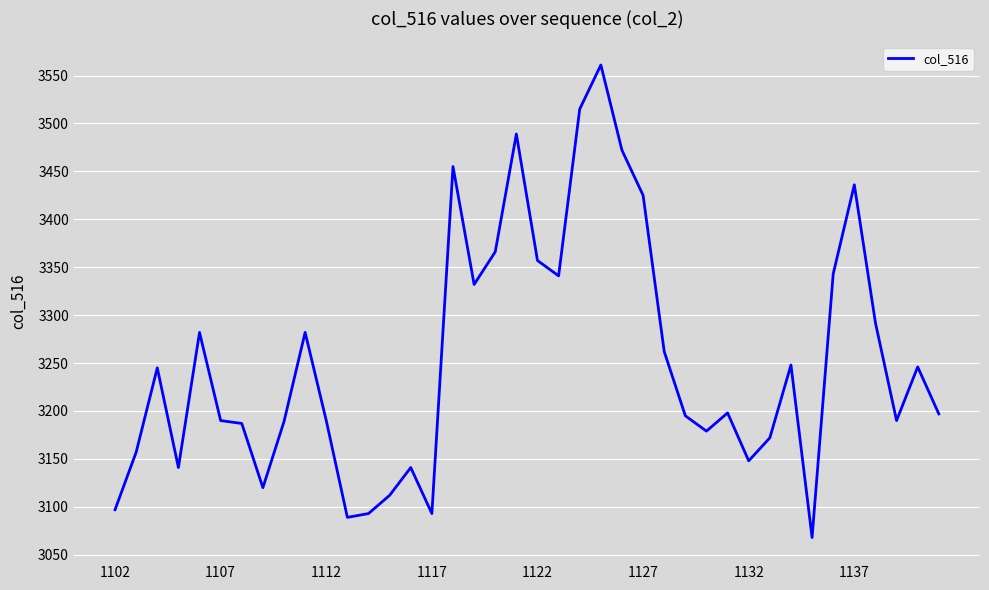

What is the difference between the maximum and minimum values?

493